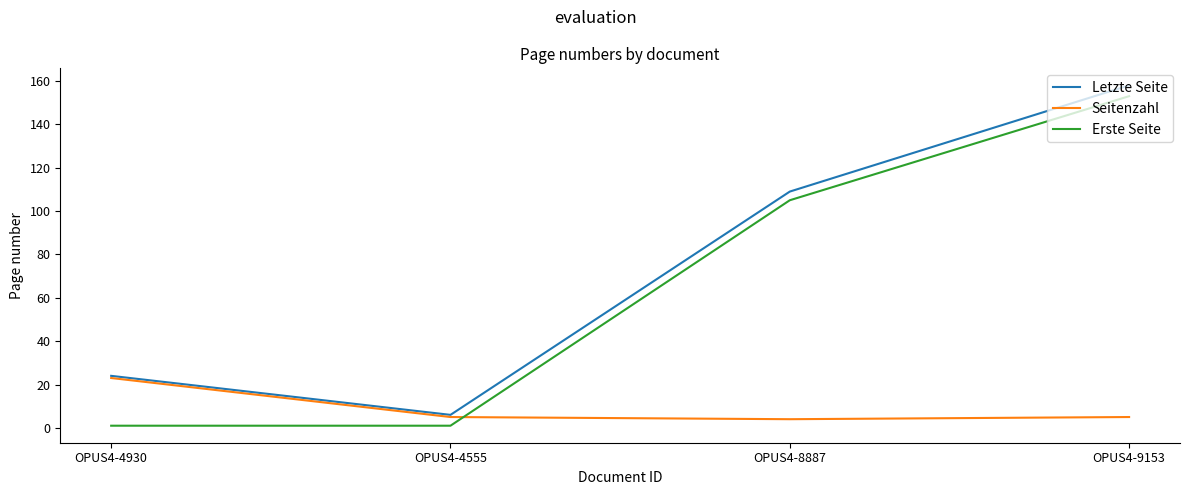

Rank the series at OPUS4-8887 from highest to lowest value.

Letzte Seite, Erste Seite, Seitenzahl